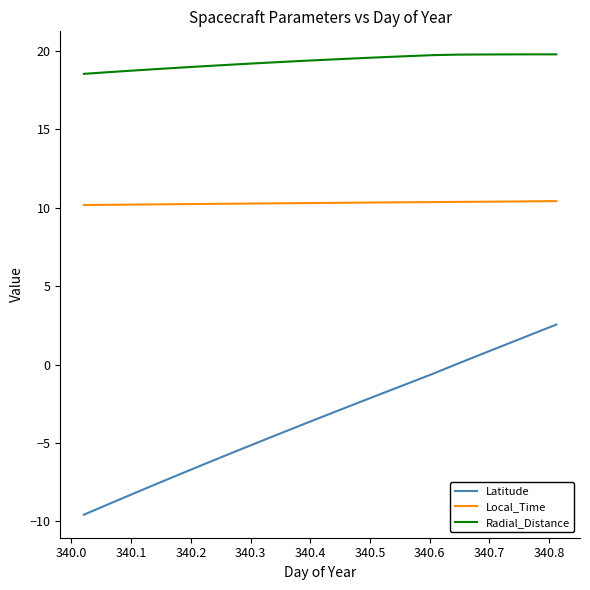

What is the highest value of the Radial_Distance series?

19.8